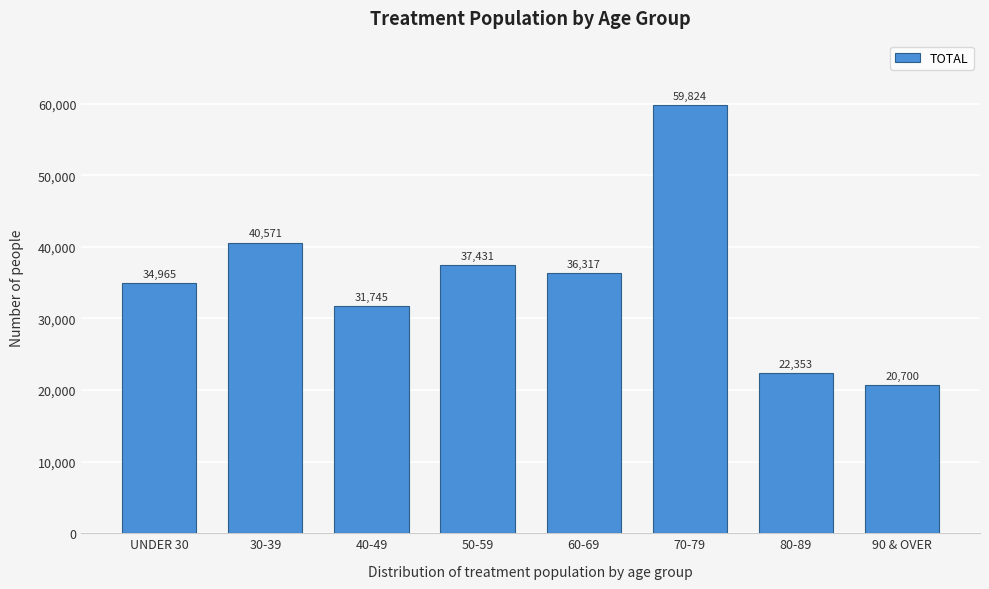

Reading left to right, what are all the values shown in this chart?

UNDER 30=34965	30-39=40571	40-49=31745	50-59=37431	60-69=36317	70-79=59824	80-89=22353	90 & OVER=20700